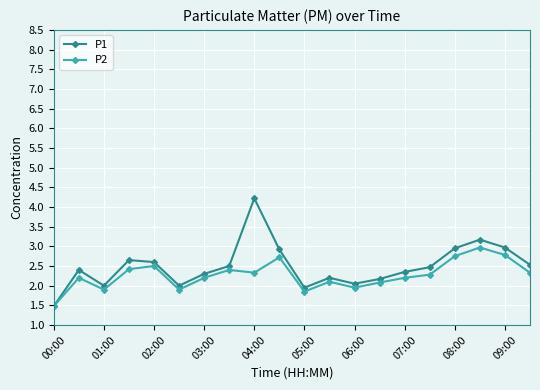

What is the highest value of the P1 series?

4.2